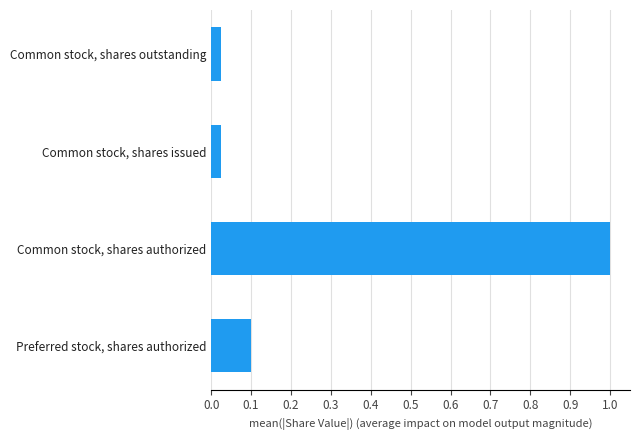

What is the sum of all values?

1.1